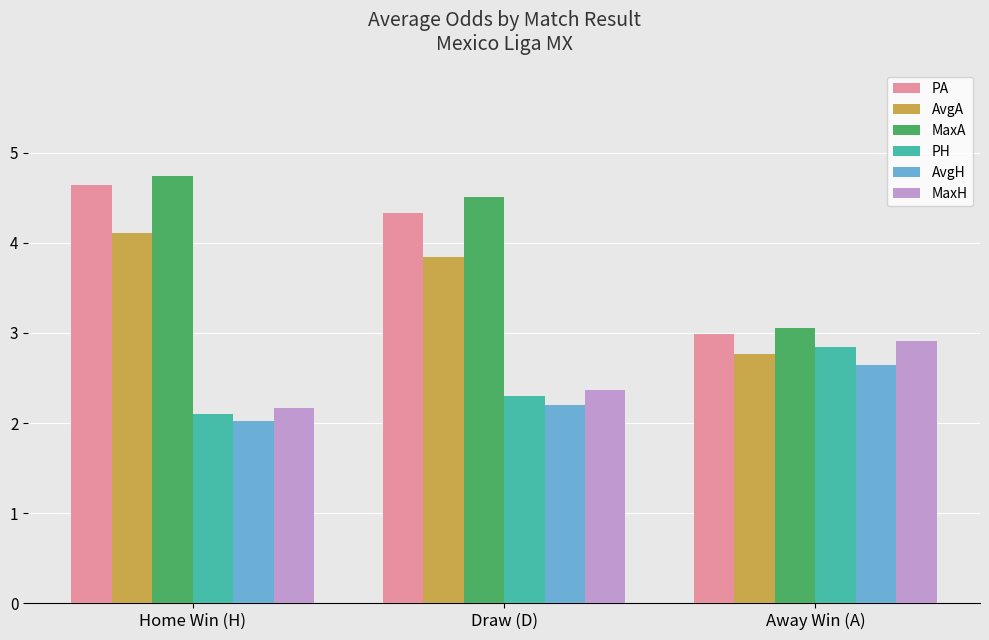

What position from the left is Home Win (H)?

1